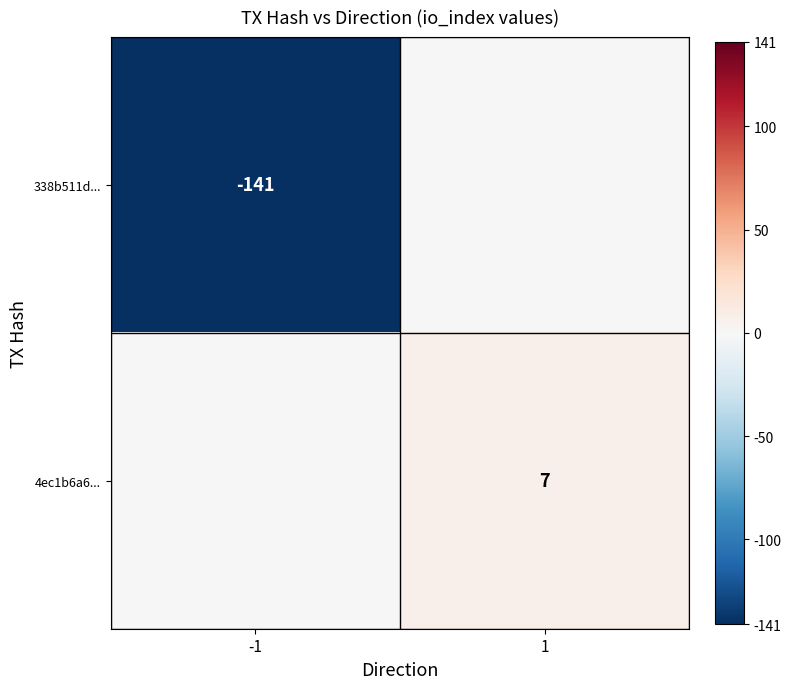

How many distinct data groups are displayed?

2